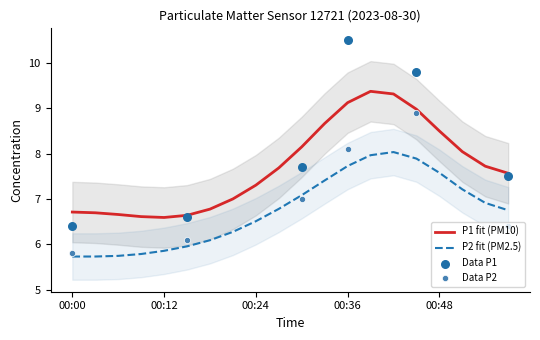

Which series has the largest total across all categories?

P1